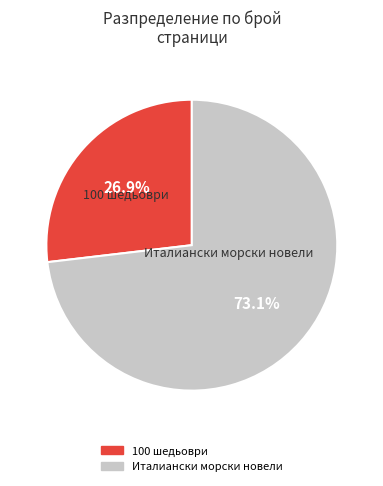

What is the total percentage of 100 шедьоври and Италиански морски новели?

100.0%